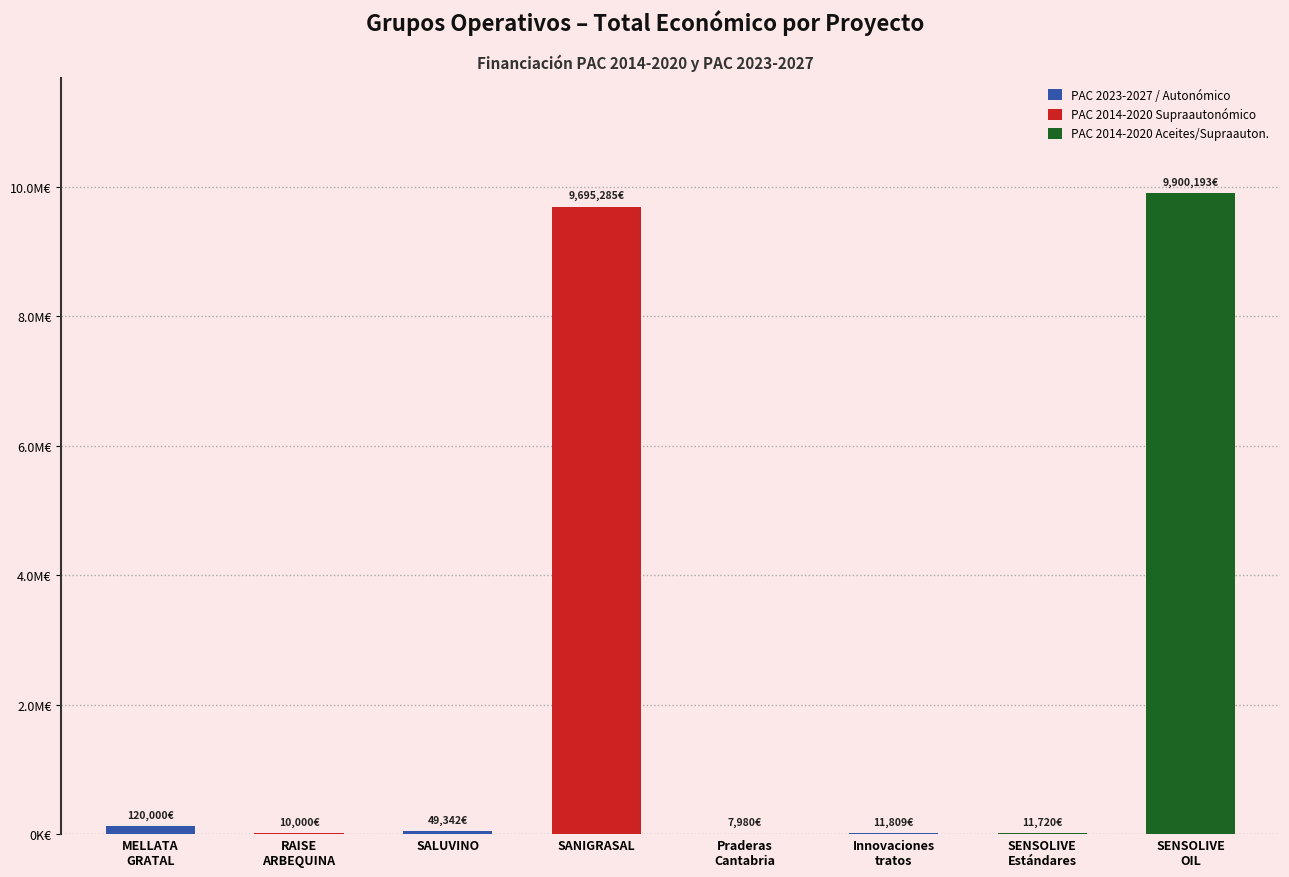

True or false: the data shows 15985 at 2017.

False